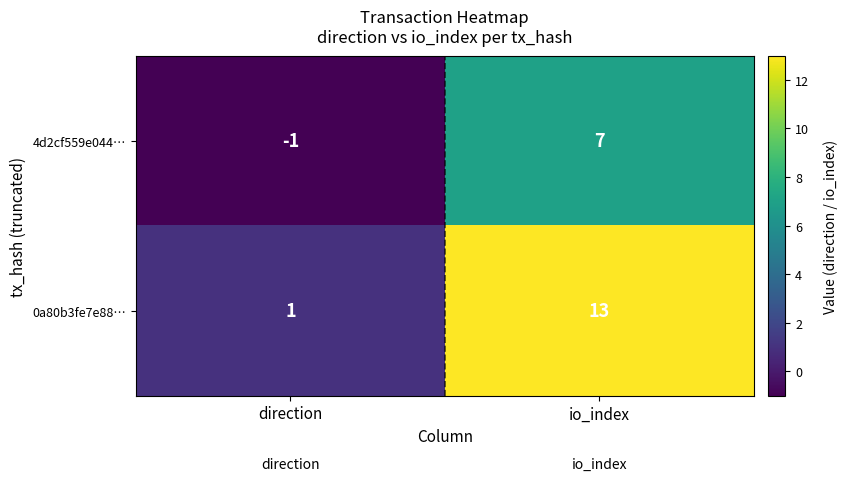

What is the sum of the 4d2cf559e044… values at io_index and direction?

6